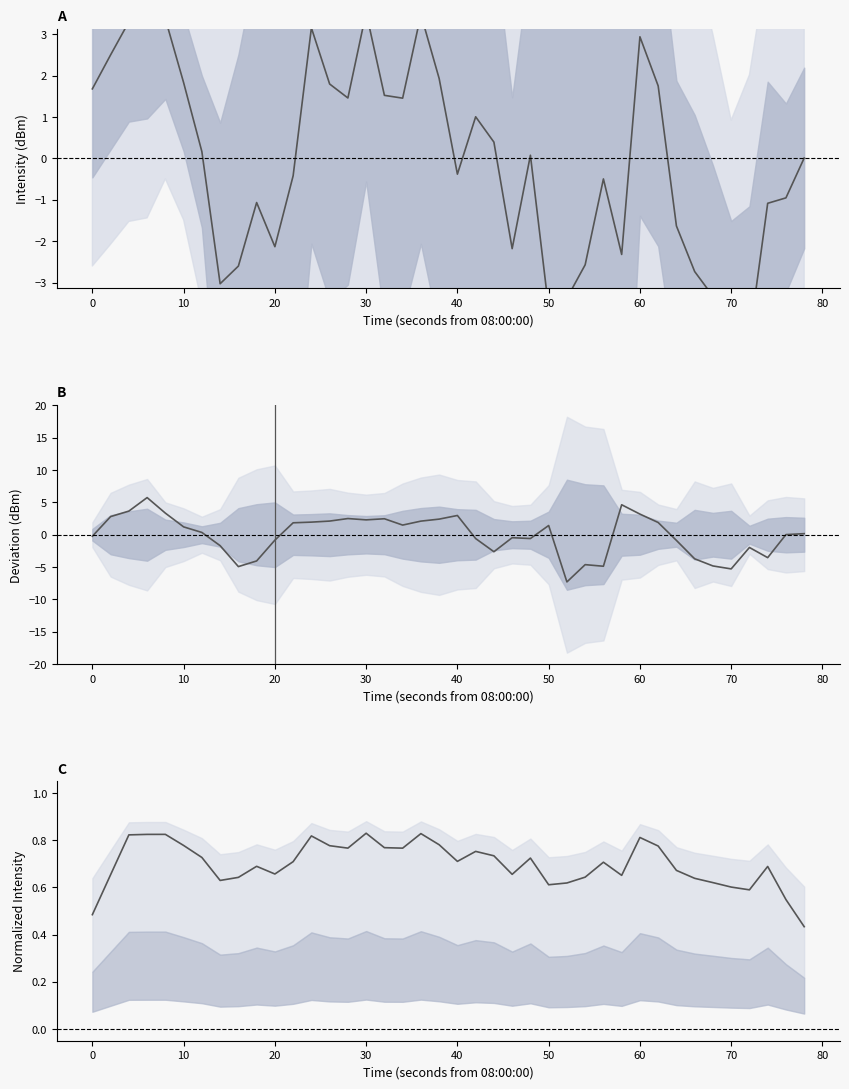

What is the lowest value of the Normalized intensity series?

0.4